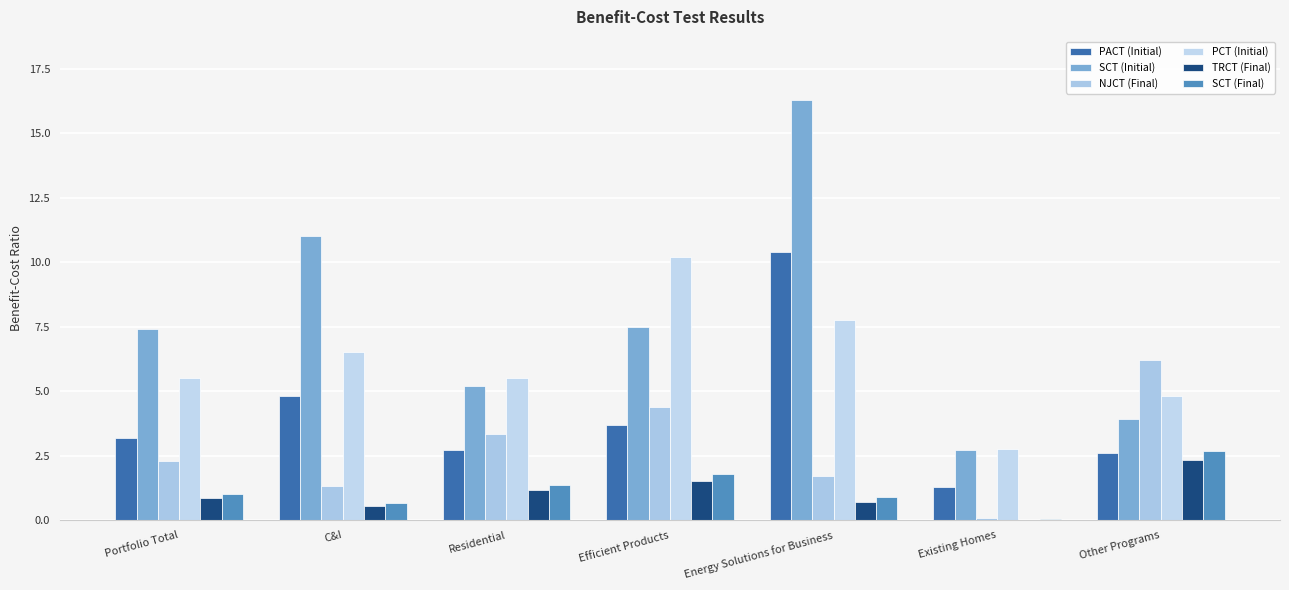

How many data points does each series have?

7